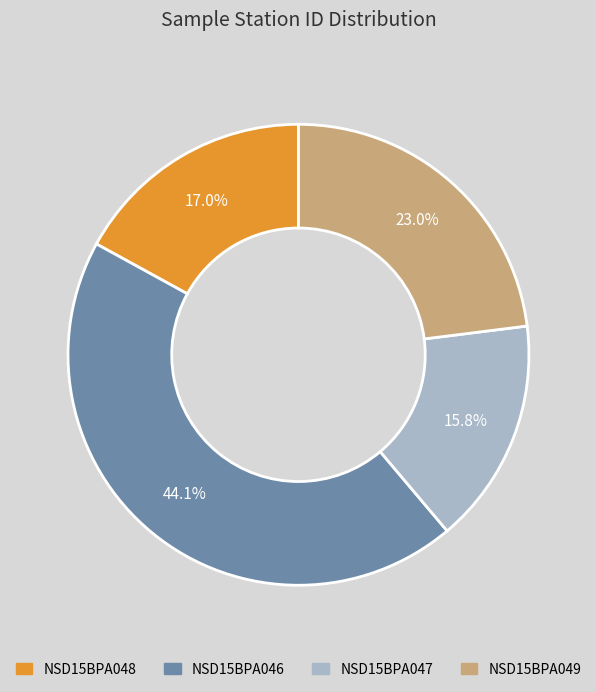

Is the sum of NSD15BPA047 and NSD15BPA049 greater than half?

No